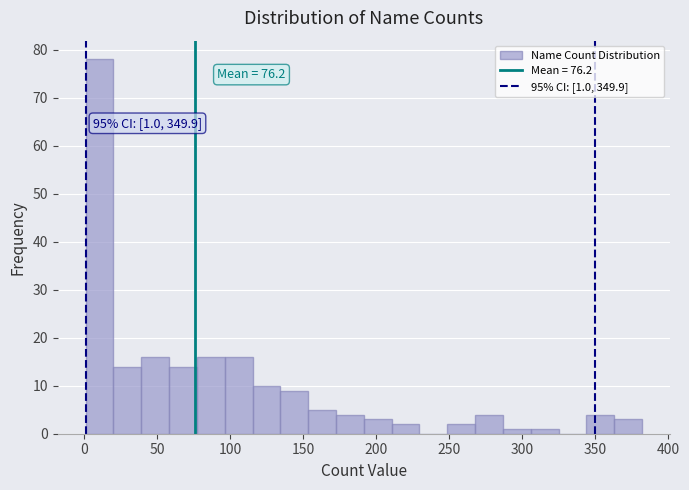

Around what value on the x-axis is the tallest bar? Give the approximate position of its centre, as read against the axis.

10